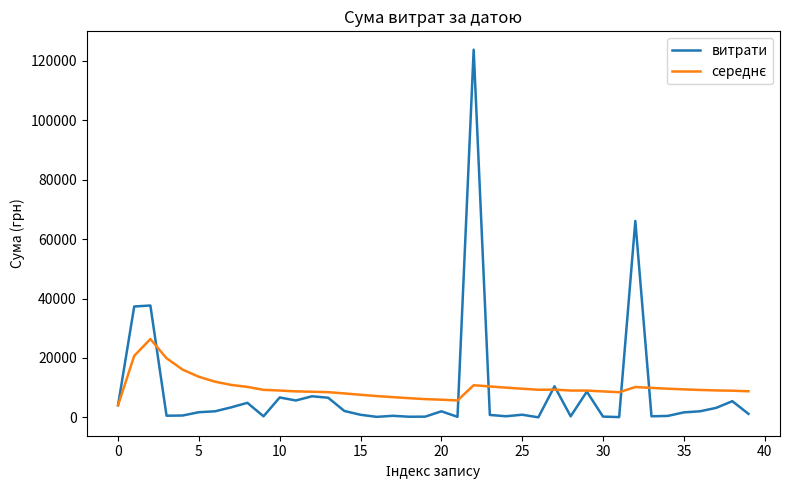

Which series has the largest range (max minus min)?

витрати